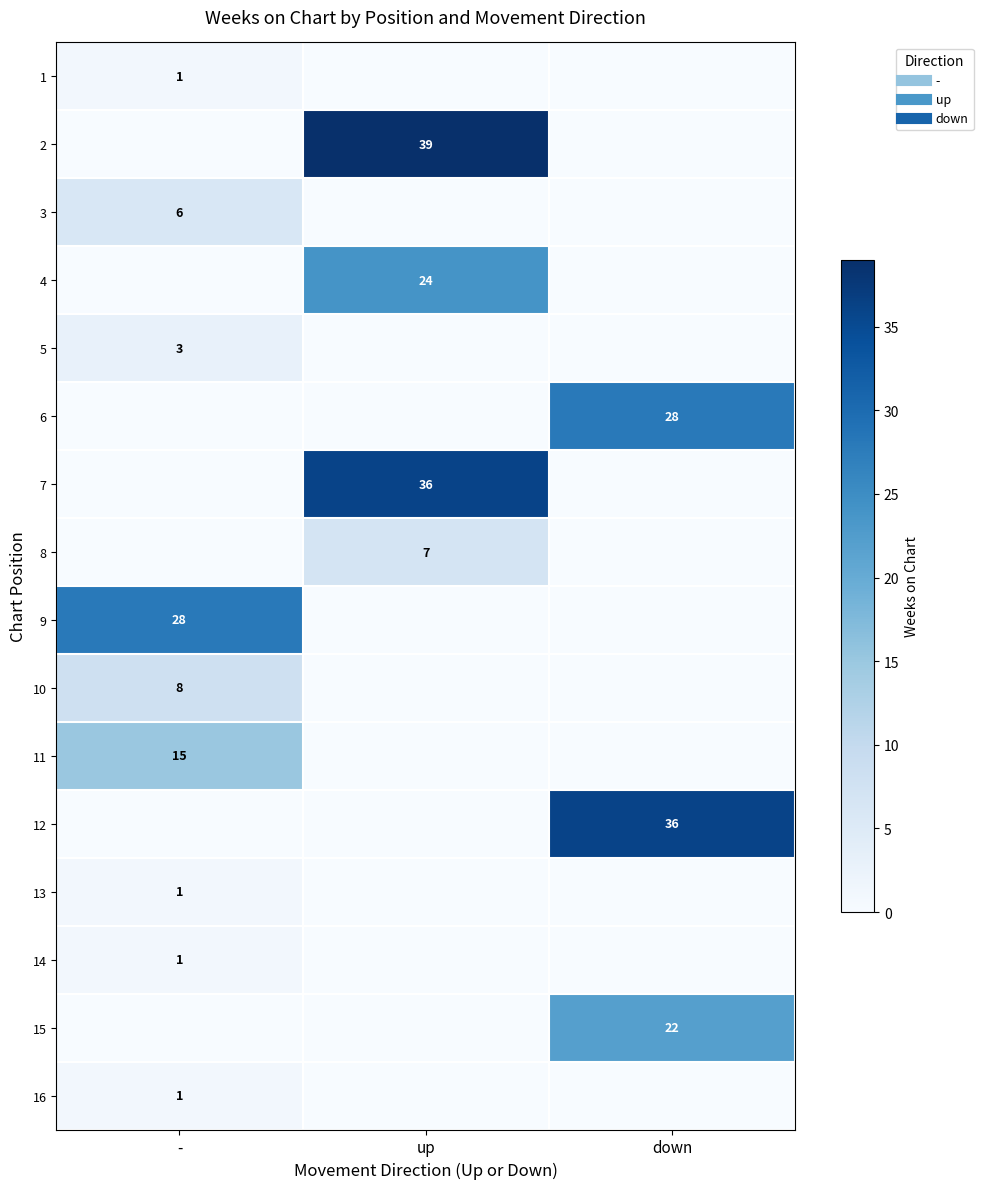

At which category is the sum across all series the highest?

up